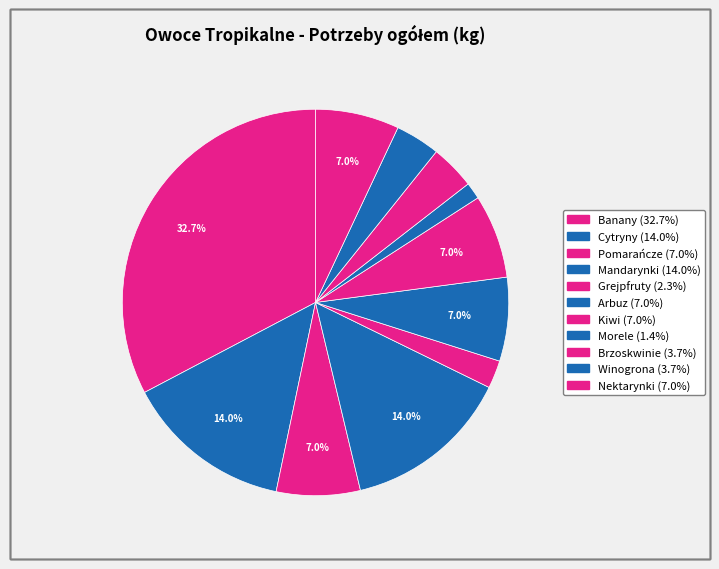

Which category has the biggest portion of the pie?

Banany